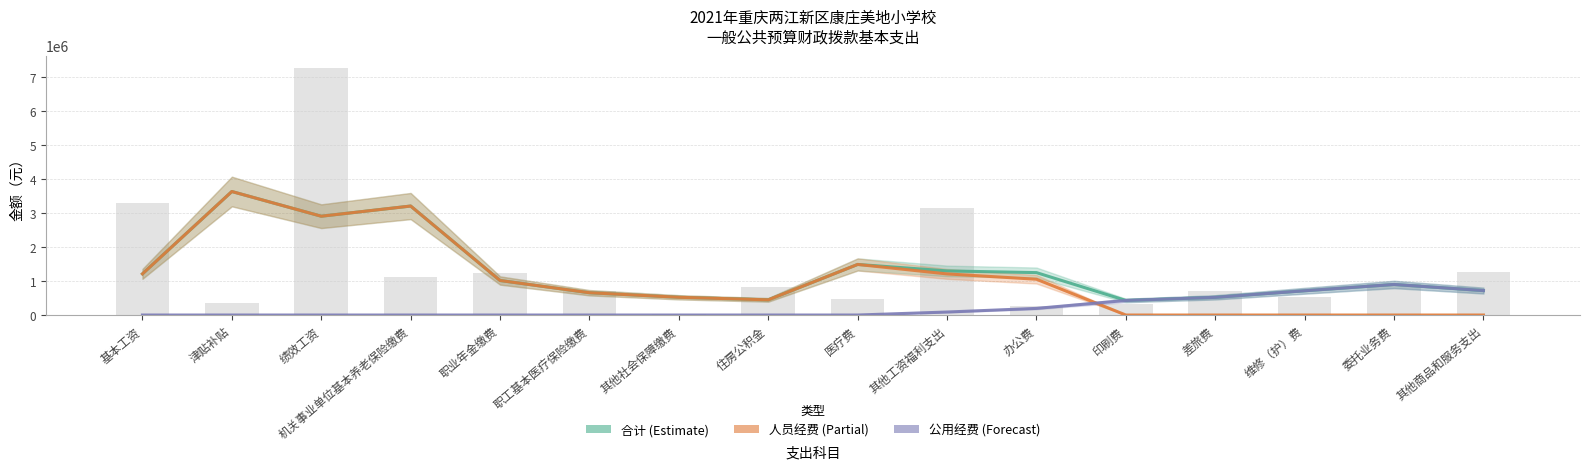

Is the value of 公用经费 at 绩效工资 greater than the value of 合计 at 其他商品和服务支出?

No